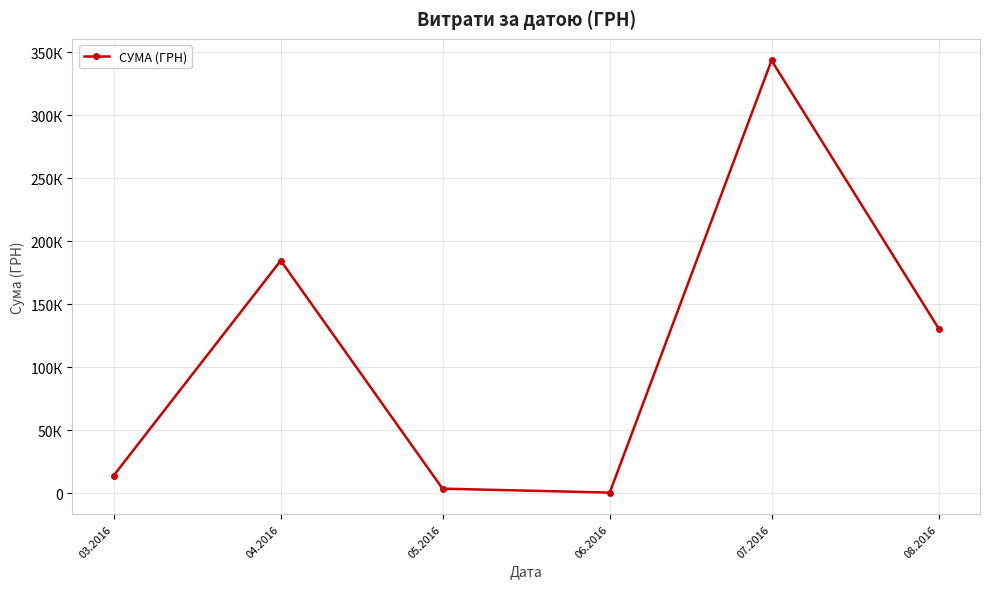

How many interior local peaks (higher than both neighbors) does the data have?

2